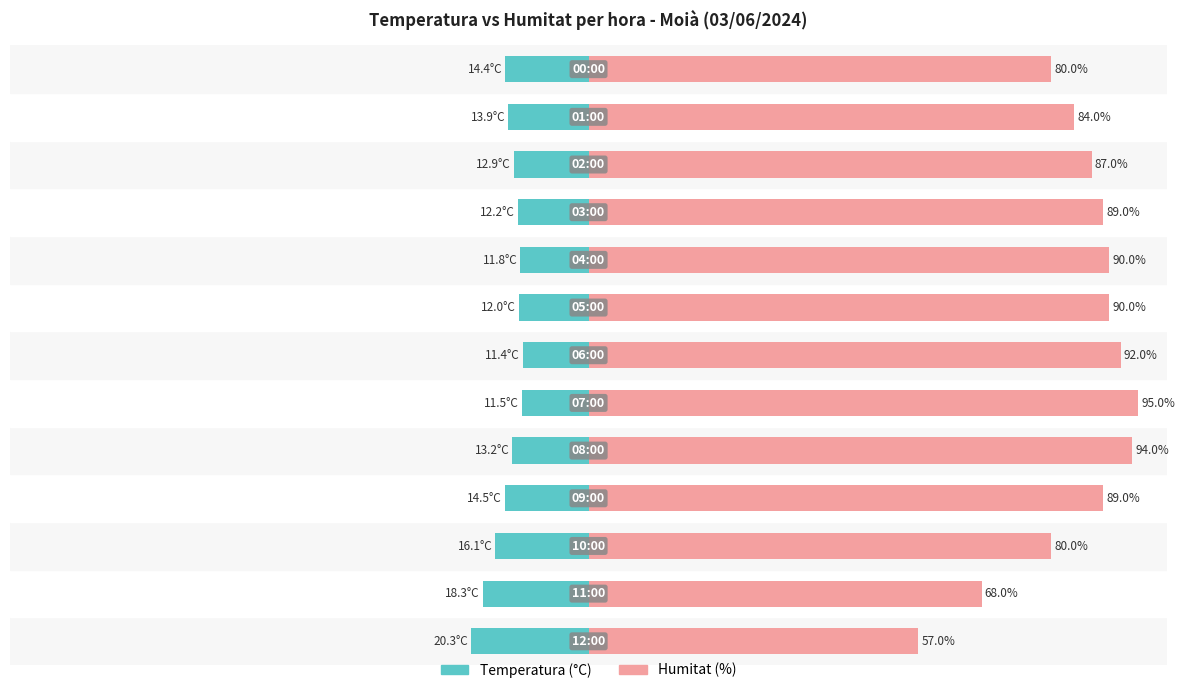

How many bars are there in total?

26